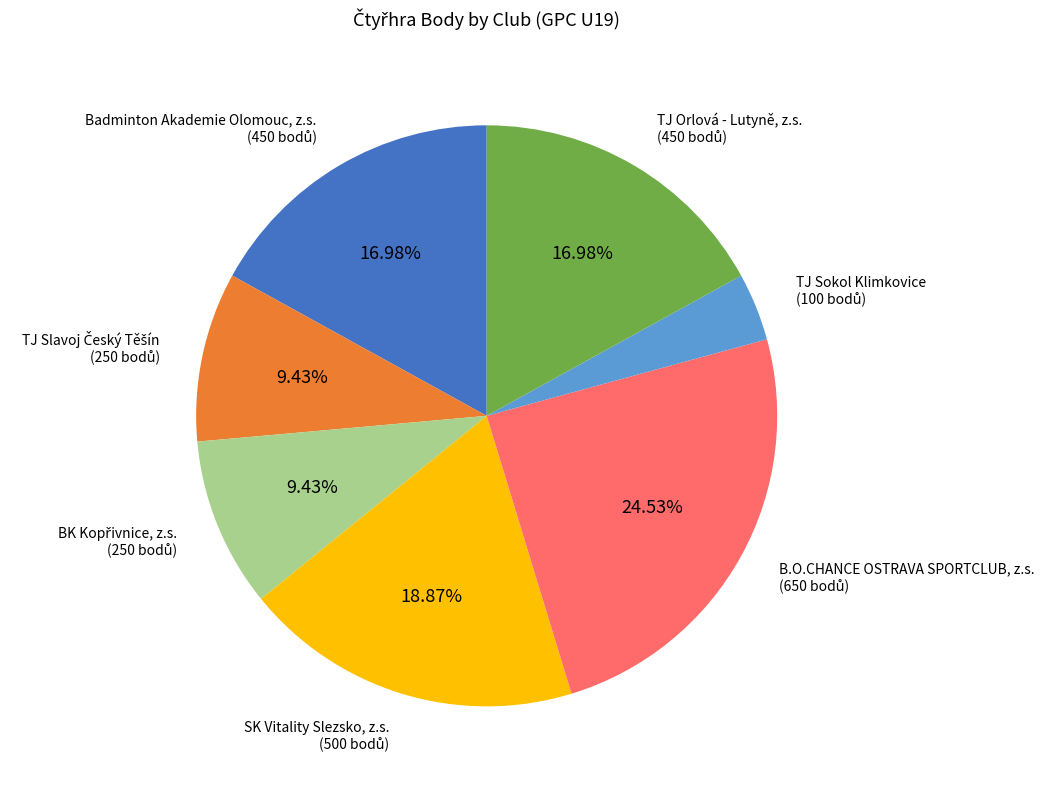

Count the number of slices in the pie.

7